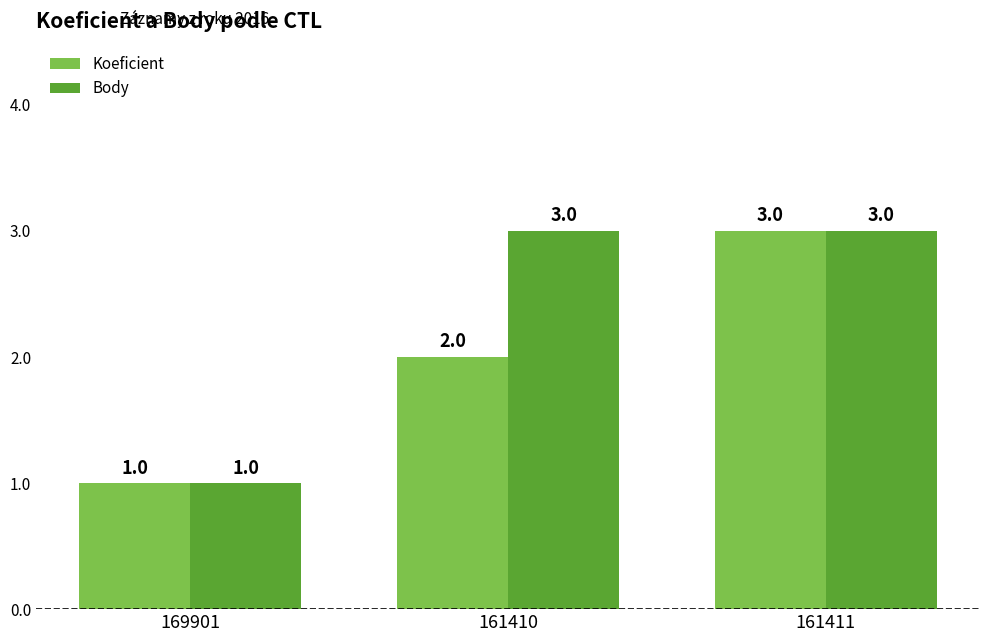

The value of Body at 169901 is 1. True or false?

True